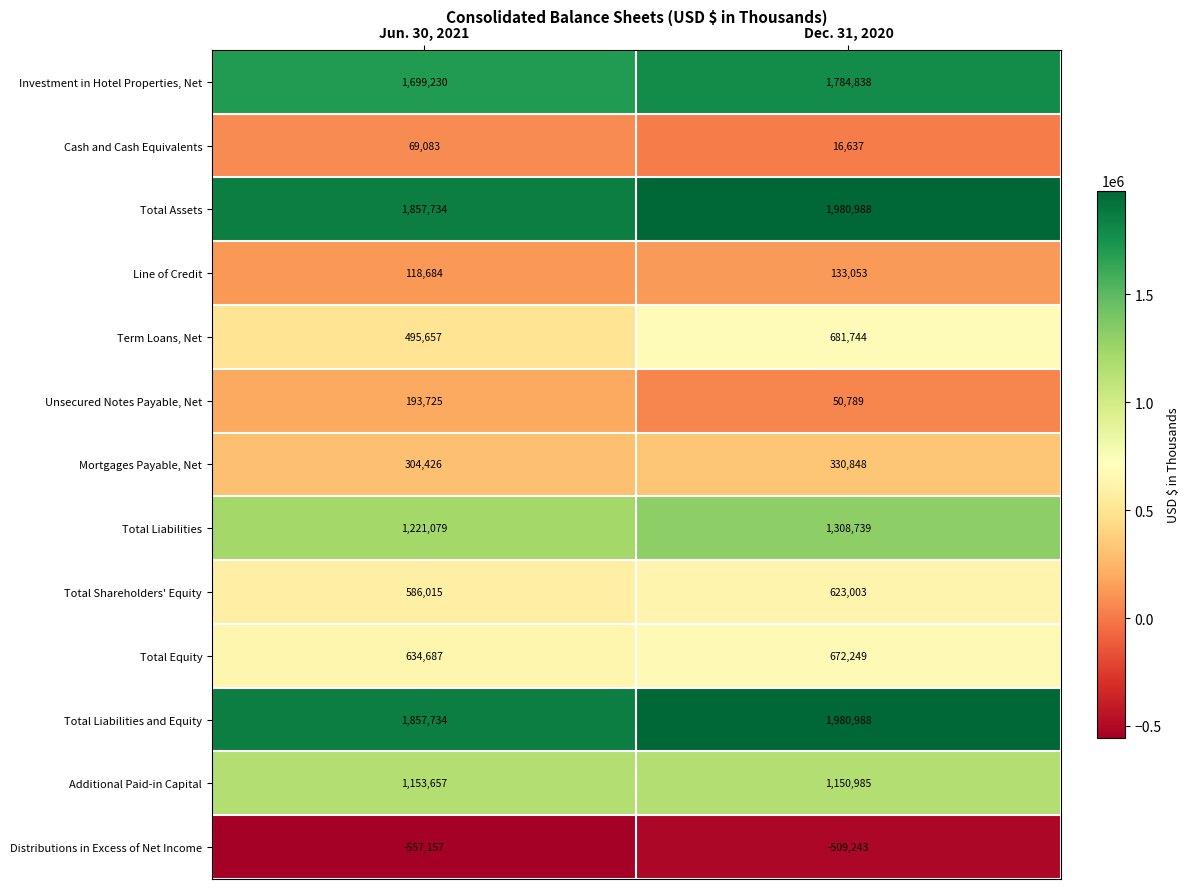

Which category has the highest value in the Additional Paid-in Capital series?

Jun. 30, 2021